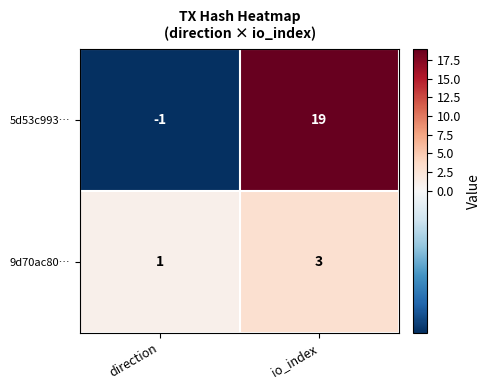

What is the total value across all series at io_index?

22